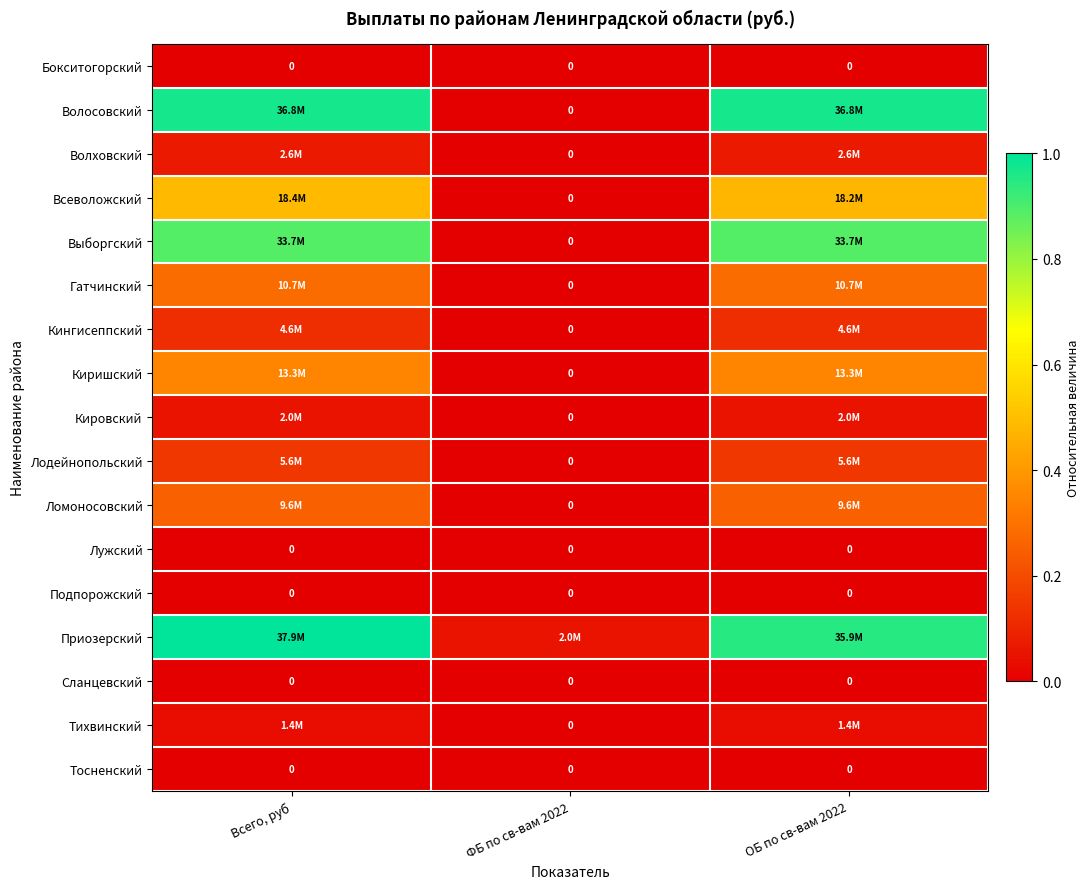

Rank the categories by Тосненский value from lowest to highest.

Всего, руб, ФБ по св-вам 2022, ОБ по св-вам 2022